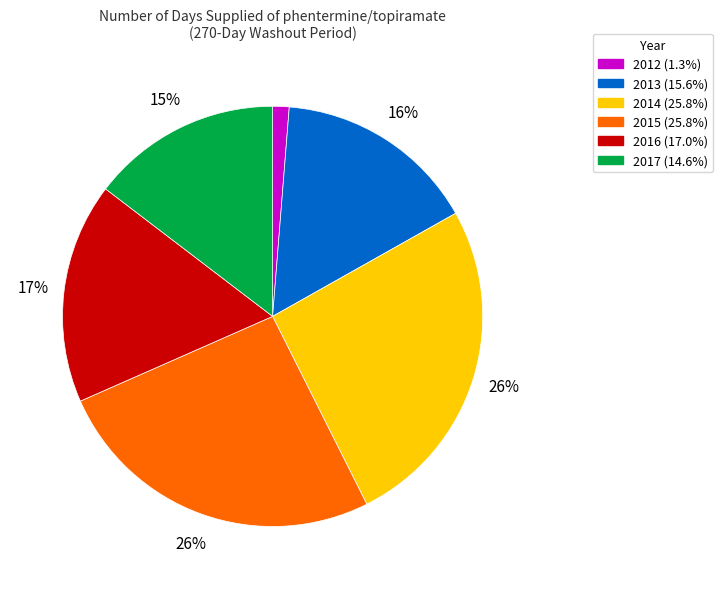

Between 2013 and 2014, which is larger?

2014